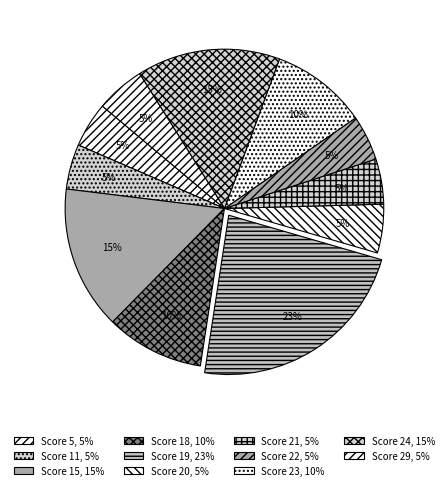

Does any single category account for the majority?

No